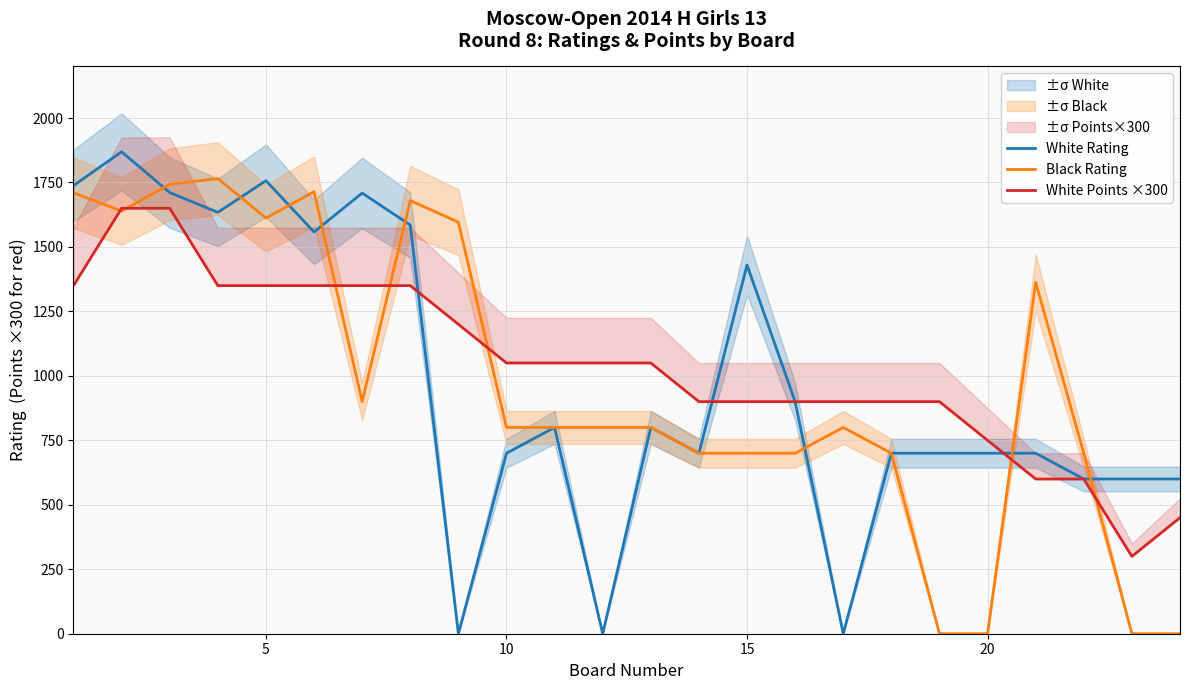

Does the chart have visible grid lines?

Yes